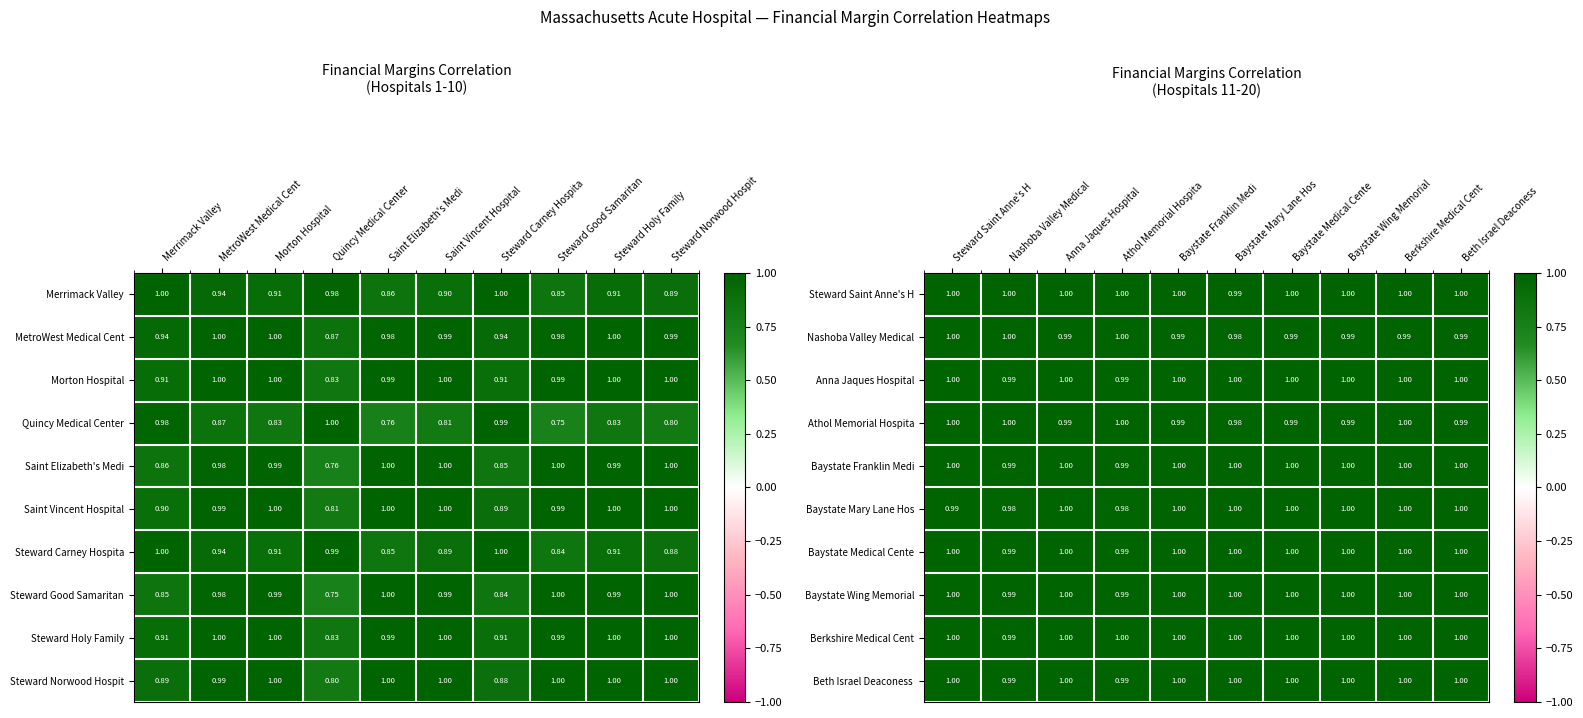

True or false: Nashoba Valley Medical has a value of 1.5 at Anna Jaques Hospital.

False